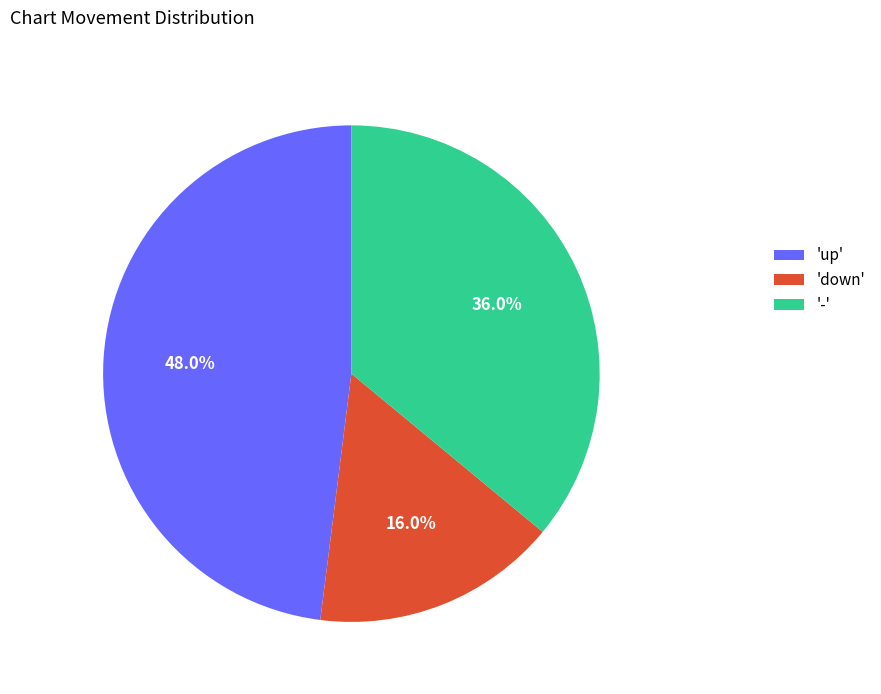

How many slices are in this pie chart?

3